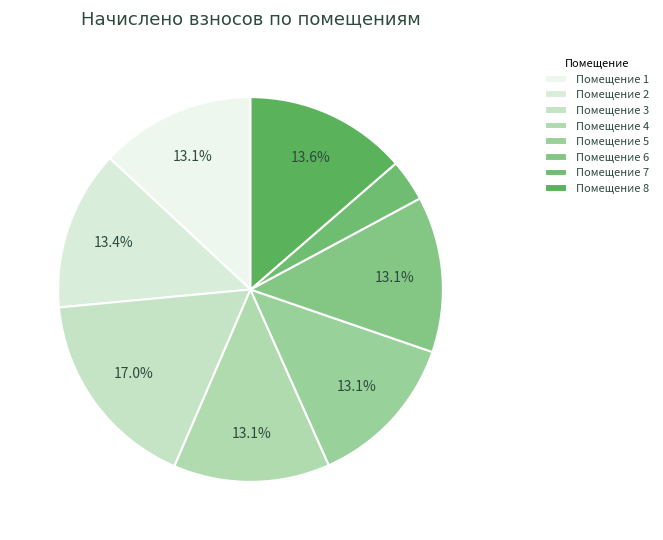

How many segments does this pie chart have?

8